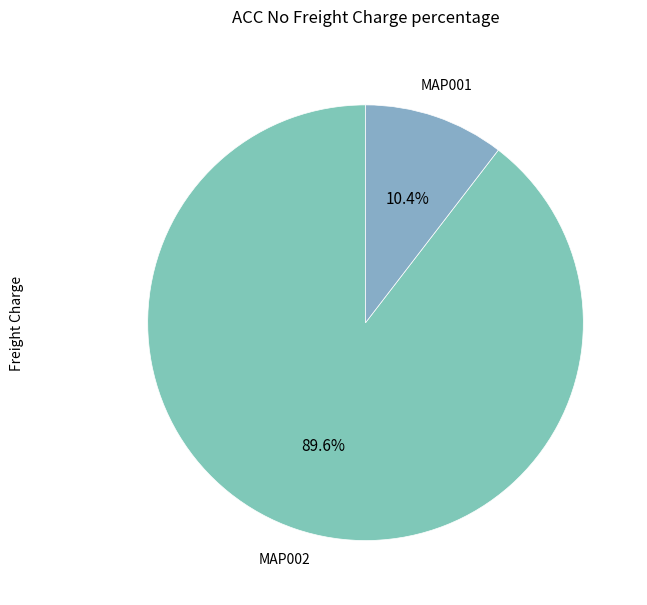

To the nearest percent, what is the average slice percentage?

50%